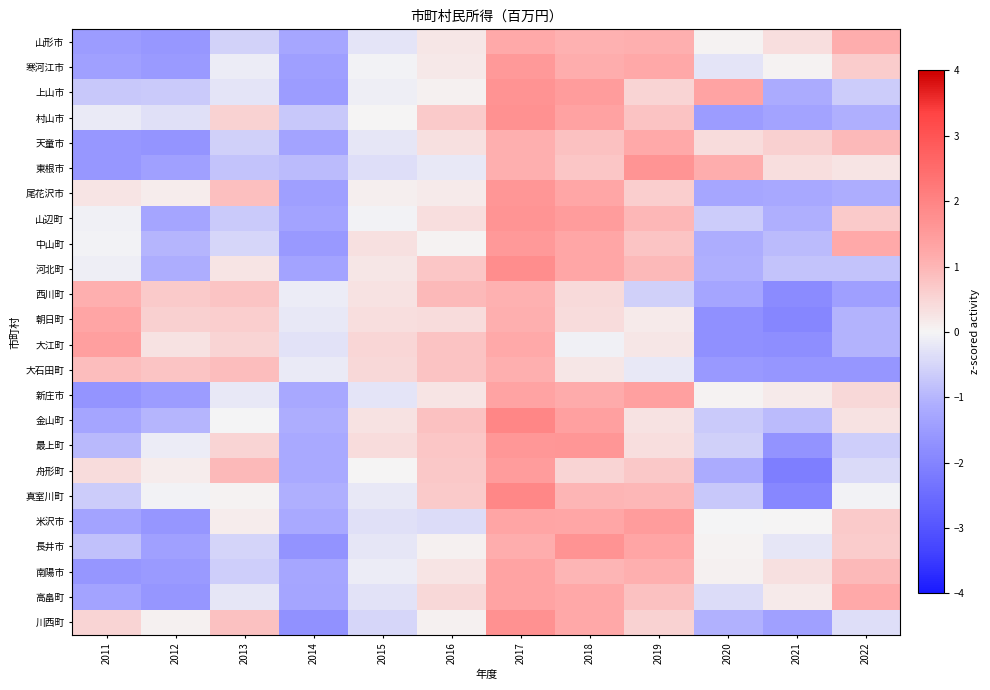

Reading left to right, extract all data points from this chart.

山形市: 2011=-1.5	2012=-1.6	2013=-0.6	2014=-1.3	2015=-0.3	2016=0.2	2017=1.2	2018=1.1	2019=1.1	2020=0.1	2021=0.3	2022=1.1
寒河江市: 2011=-1.4	2012=-1.5	2013=-0.2	2014=-1.4	2015=-0.1	2016=0.2	2017=1.5	2018=1.1	2019=1.2	2020=-0.3	2021=0.0	2022=0.6
上山市: 2011=-0.7	2012=-0.7	2013=-0.3	2014=-1.5	2015=-0.1	2016=0.1	2017=1.7	2018=1.5	2019=0.5	2020=1.3	2021=-1.2	2022=-0.6
村山市: 2011=-0.2	2012=-0.3	2013=0.5	2014=-0.7	2015=0.0	2016=0.7	2017=1.7	2018=1.4	2019=0.8	2020=-1.5	2021=-1.3	2022=-1.1
天童市: 2011=-1.6	2012=-1.6	2013=-0.6	2014=-1.3	2015=-0.2	2016=0.3	2017=1.1	2018=0.8	2019=1.2	2020=0.4	2021=0.6	2022=0.9
東根市: 2011=-1.6	2012=-1.4	2013=-0.8	2014=-0.9	2015=-0.4	2016=-0.2	2017=1.1	2018=0.7	2019=1.6	2020=1.1	2021=0.3	2022=0.3
尾花沢市: 2011=0.3	2012=0.1	2013=0.9	2014=-1.4	2015=0.1	2016=0.2	2017=1.6	2018=1.3	2019=0.6	2020=-1.3	2021=-1.2	2022=-1.1
山辺町: 2011=-0.1	2012=-1.3	2013=-0.7	2014=-1.3	2015=-0.0	2016=0.4	2017=1.6	2018=1.5	2019=1.0	2020=-0.6	2021=-1.1	2022=0.7
中山町: 2011=-0.0	2012=-1.0	2013=-0.5	2014=-1.6	2015=0.3	2016=0.0	2017=1.6	2018=1.3	2019=0.8	2020=-1.2	2021=-0.9	2022=1.2
河北町: 2011=-0.1	2012=-1.1	2013=0.3	2014=-1.3	2015=0.2	2016=0.7	2017=1.8	2018=1.3	2019=1.0	2020=-1.1	2021=-0.8	2022=-0.8
西川町: 2011=1.1	2012=0.7	2013=0.8	2014=-0.1	2015=0.3	2016=0.9	2017=1.1	2018=0.4	2019=-0.6	2020=-1.3	2021=-1.8	2022=-1.4
朝日町: 2011=1.3	2012=0.6	2013=0.6	2014=-0.2	2015=0.4	2016=0.4	2017=1.1	2018=0.4	2019=0.2	2020=-1.7	2021=-2.0	2022=-1.0
大江町: 2011=1.4	2012=0.3	2013=0.5	2014=-0.3	2015=0.5	2016=0.8	2017=1.2	2018=-0.1	2019=0.2	2020=-1.7	2021=-1.8	2022=-1.0
大石田町: 2011=0.9	2012=0.8	2013=0.9	2014=-0.2	2015=0.5	2016=0.8	2017=1.1	2018=0.2	2019=-0.2	2020=-1.5	2021=-1.6	2022=-1.6
新庄市: 2011=-1.7	2012=-1.5	2013=-0.2	2014=-1.2	2015=-0.3	2016=0.3	2017=1.3	2018=1.2	2019=1.4	2020=0.0	2021=0.2	2022=0.5
金山町: 2011=-1.3	2012=-1.0	2013=-0.0	2014=-1.2	2015=0.3	2016=0.8	2017=1.9	2018=1.4	2019=0.3	2020=-0.7	2021=-0.9	2022=0.3
最上町: 2011=-1.0	2012=-0.1	2013=0.5	2014=-1.2	2015=0.4	2016=0.7	2017=1.6	2018=1.6	2019=0.4	2020=-0.6	2021=-1.7	2022=-0.6
舟形町: 2011=0.4	2012=0.2	2013=1.0	2014=-1.2	2015=0.0	2016=0.7	2017=1.5	2018=0.5	2019=0.7	2020=-1.2	2021=-2.1	2022=-0.4
真室川町: 2011=-0.6	2012=-0.0	2013=0.1	2014=-1.1	2015=-0.2	2016=0.7	2017=1.9	2018=1.0	2019=1.0	2020=-0.7	2021=-1.9	2022=-0.1
米沢市: 2011=-1.3	2012=-1.6	2013=0.1	2014=-1.2	2015=-0.3	2016=-0.4	2017=1.3	2018=1.3	2019=1.5	2020=-0.0	2021=0.0	2022=0.7
長井市: 2011=-0.8	2012=-1.4	2013=-0.5	2014=-1.7	2015=-0.2	2016=0.1	2017=1.1	2018=1.7	2019=1.3	2020=0.1	2021=-0.2	2022=0.6
南陽市: 2011=-1.6	2012=-1.5	2013=-0.6	2014=-1.3	2015=-0.1	2016=0.3	2017=1.3	2018=1.0	2019=1.1	2020=0.1	2021=0.3	2022=1.0
高畠町: 2011=-1.3	2012=-1.6	2013=-0.2	2014=-1.3	2015=-0.3	2016=0.5	2017=1.3	2018=1.2	2019=0.8	2020=-0.4	2021=0.2	2022=1.2
川西町: 2011=0.5	2012=0.1	2013=0.8	2014=-1.7	2015=-0.5	2016=0.1	2017=1.7	2018=1.2	2019=0.5	2020=-1.1	2021=-1.4	2022=-0.3